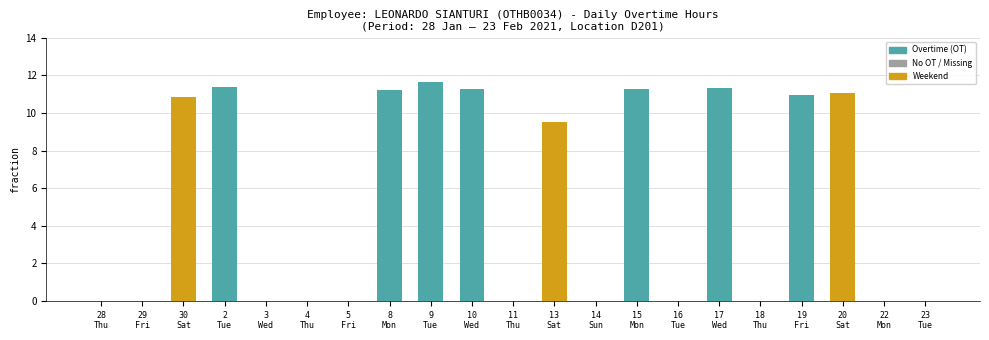

What is the sum of all values?

110.6